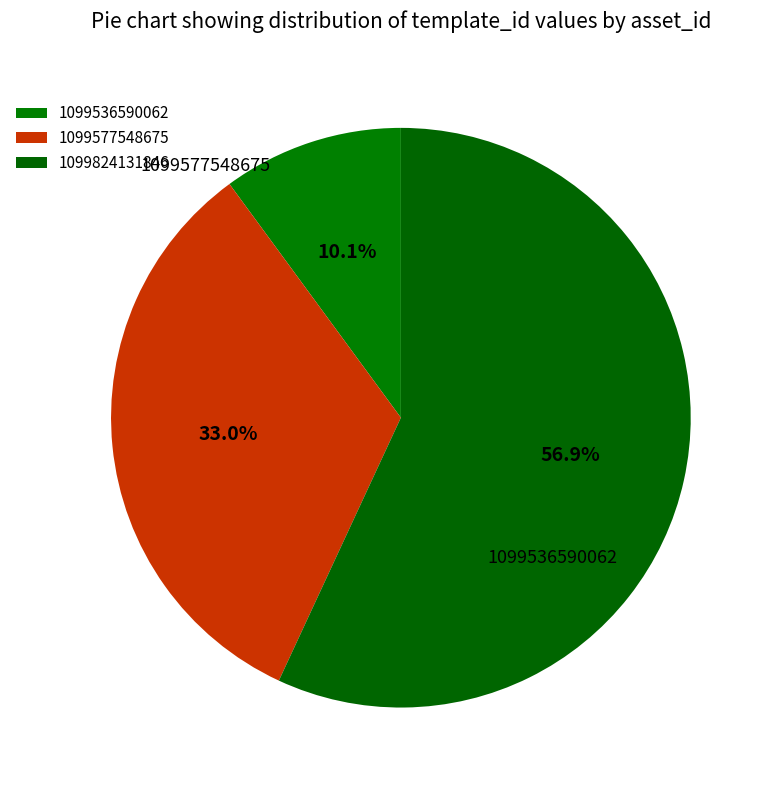

How many slices are in this pie chart?

3